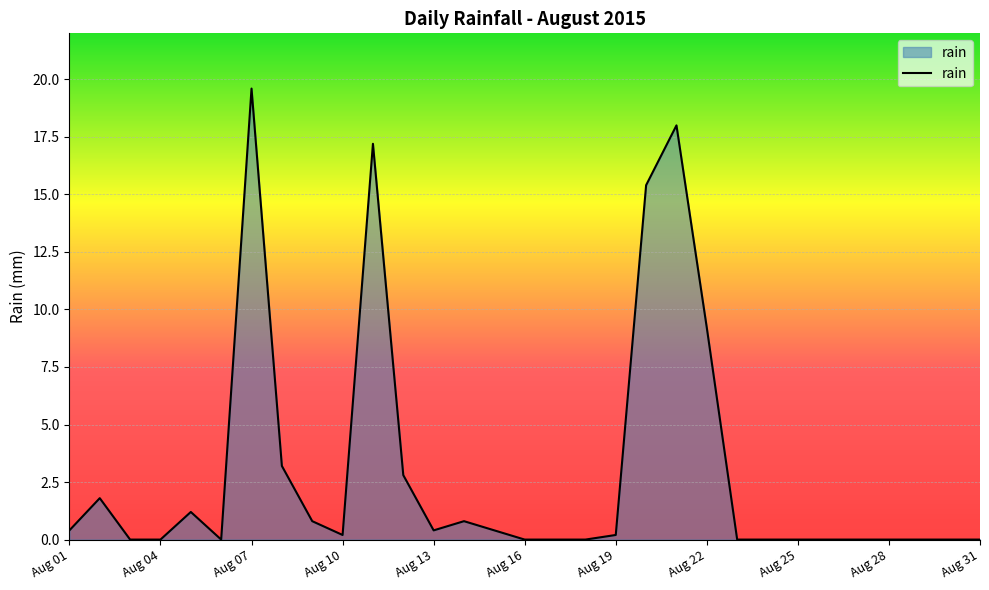

What is the difference between the maximum and minimum values?

19.6